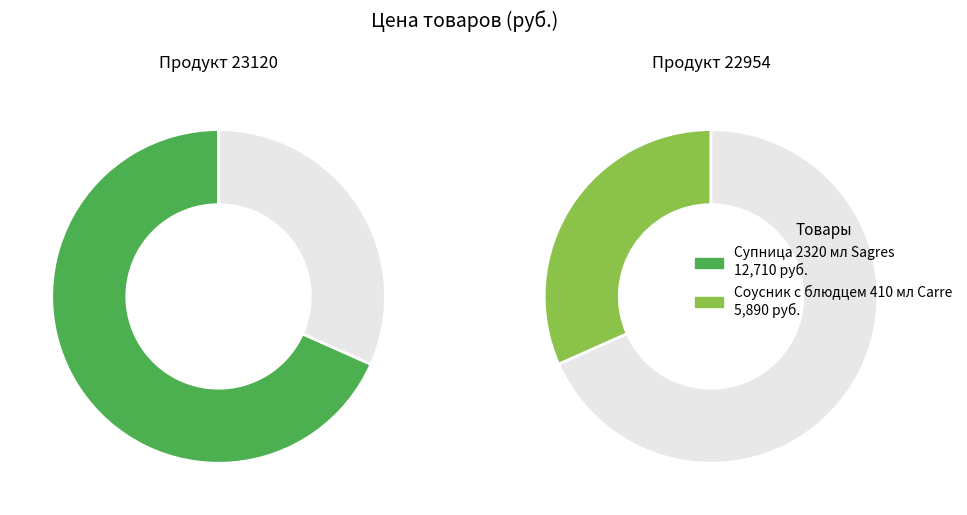

Count the number of slices in the pie.

2